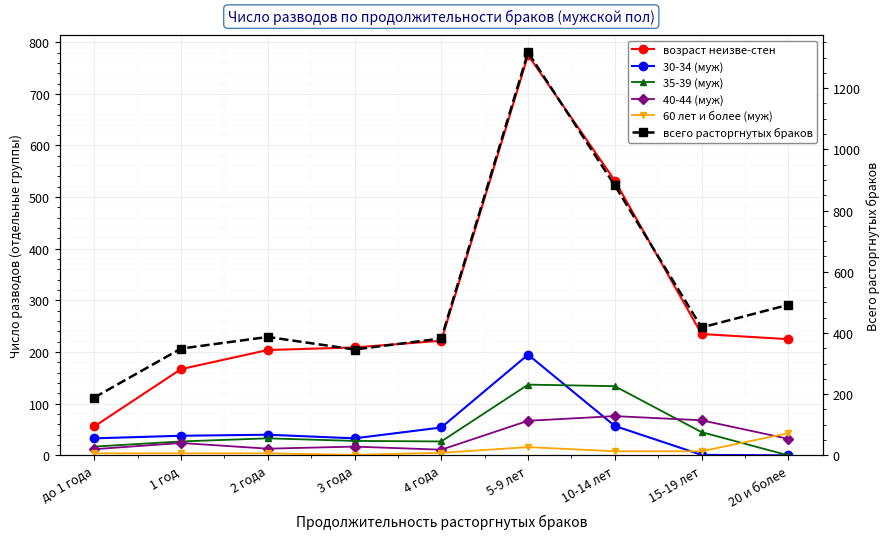

What is the sum of all возраст неизве-стен values?

2625